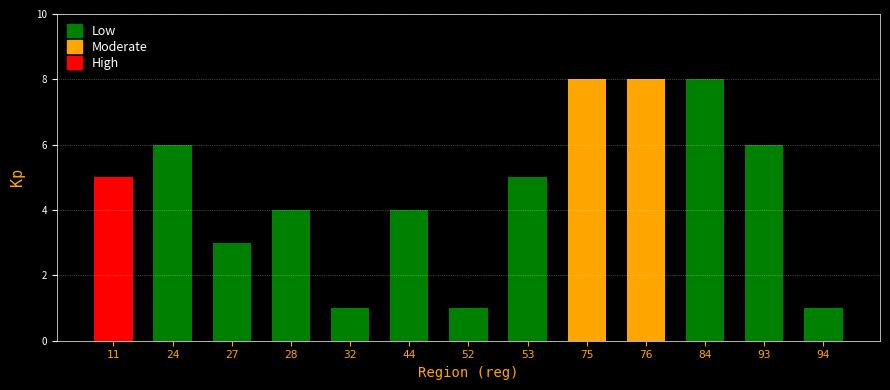

What is the sum of the values at 84 and 94?

9